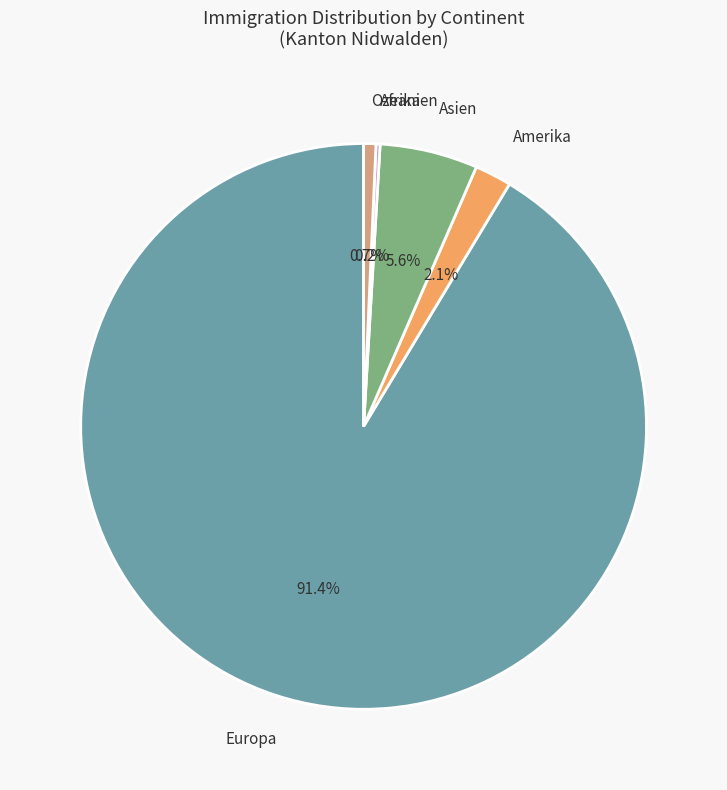

Between Ozeanien and Asien, which is larger?

Asien